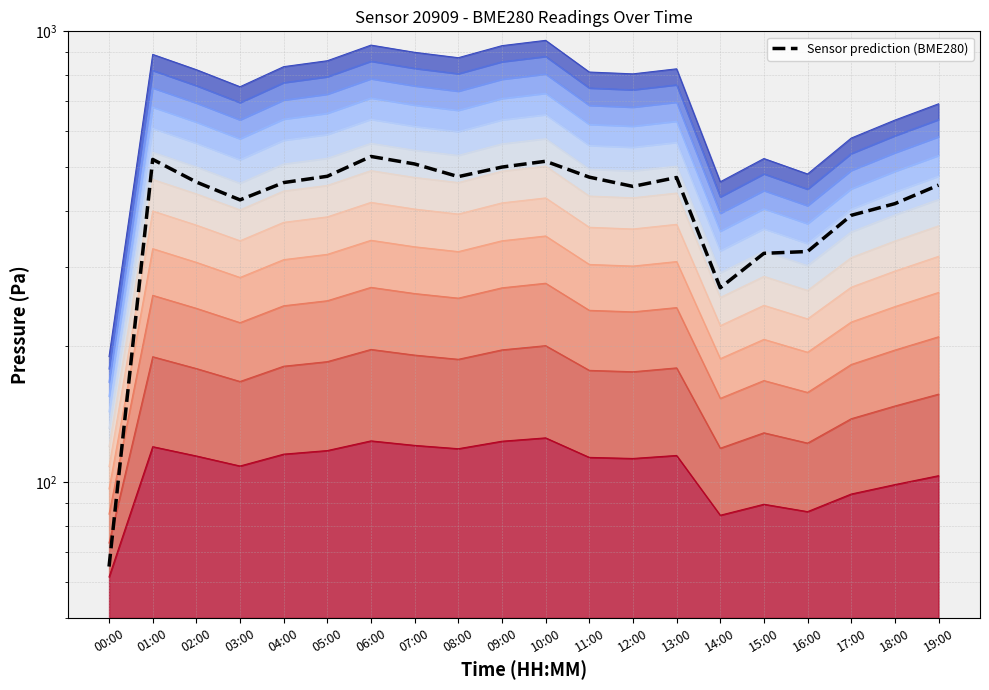

What is the change in value from 00:00 to 18:00?

+349.8